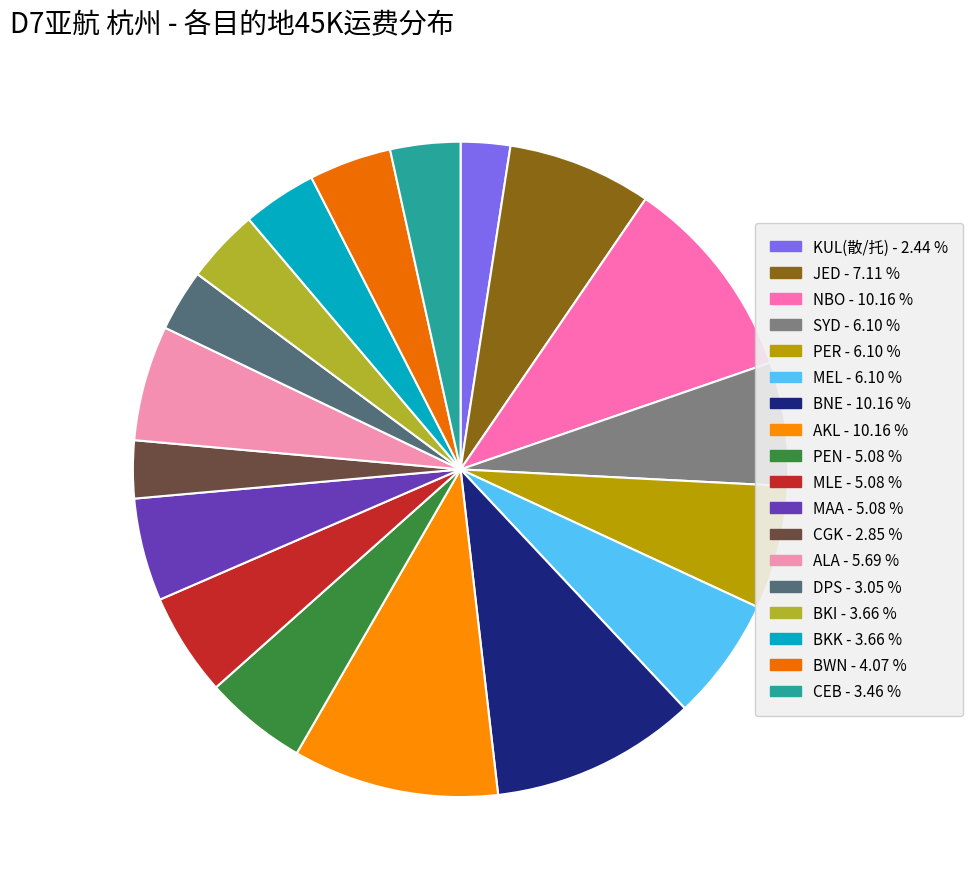

Combined, what portion of the pie is BKI and PEN?

8.7%